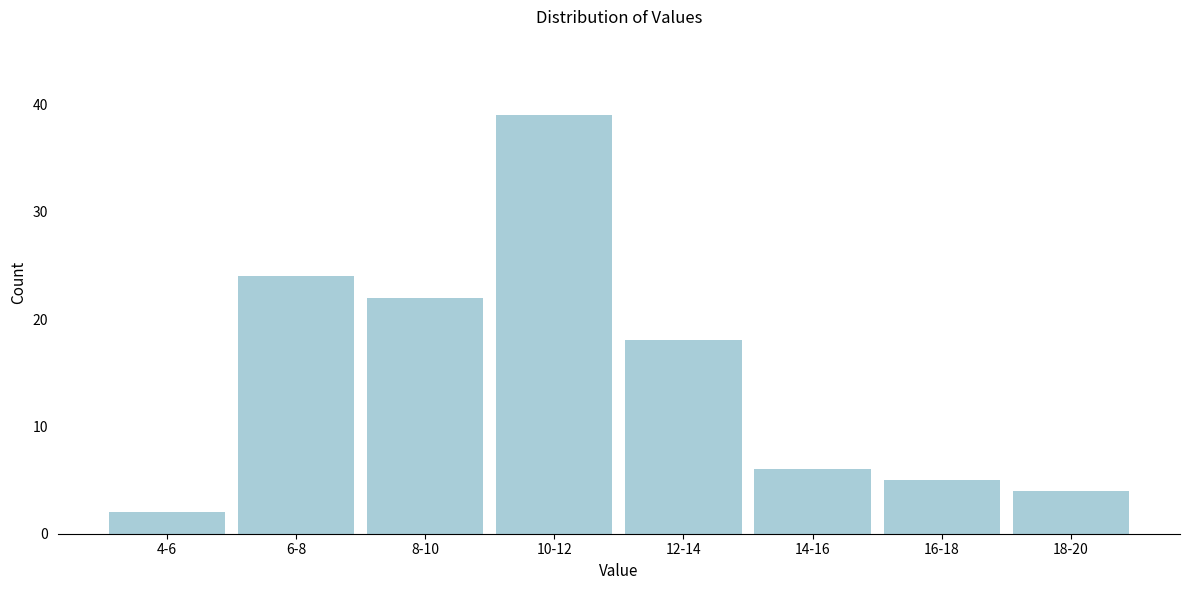

Reading left to right, list all the values displayed in this chart.

4-6=2	6-8=24	8-10=22	10-12=39	12-14=18	14-16=6	16-18=5	18-20=4